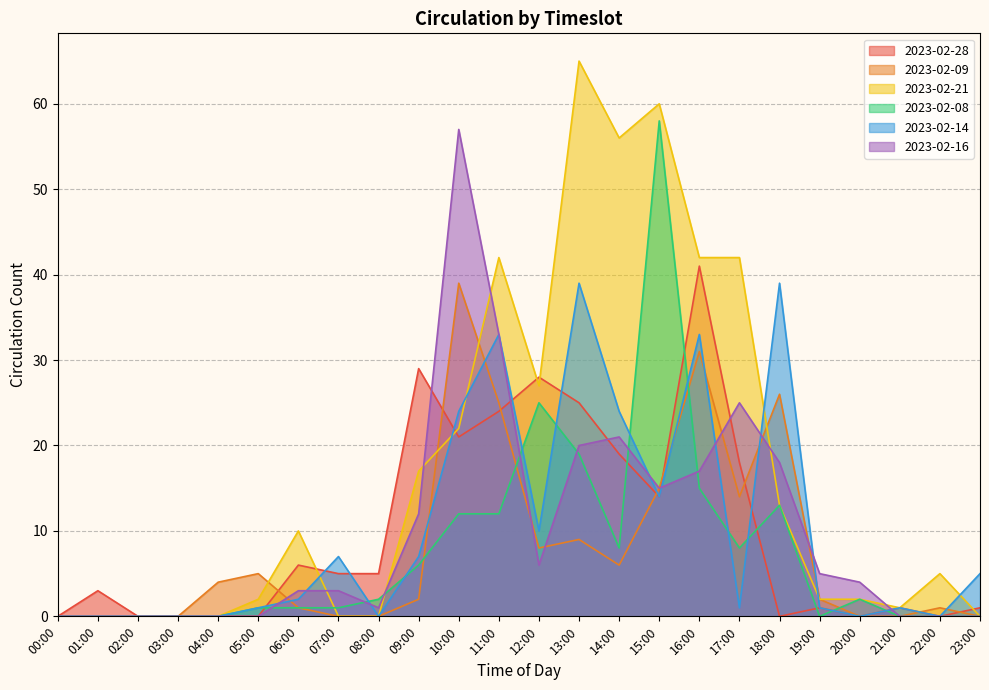

Between 13:00 and 03:00, which is larger?

13:00